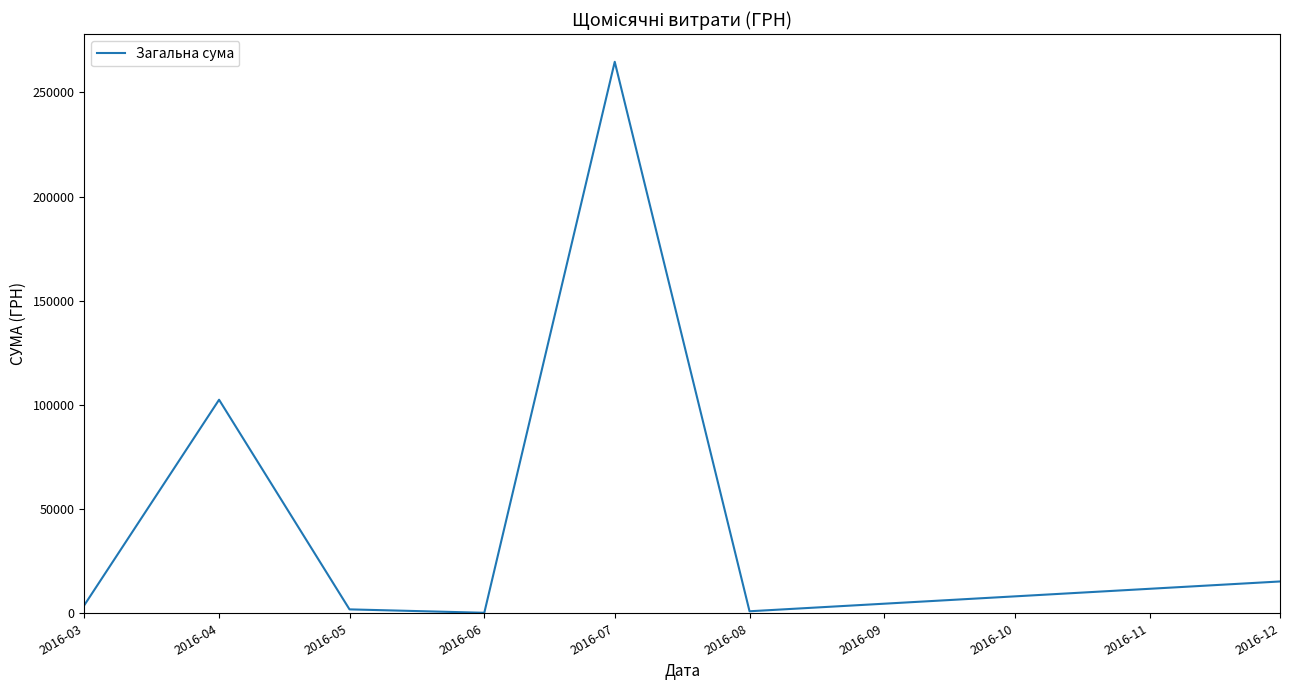

At which label is the value closest to 132475?

2016-04